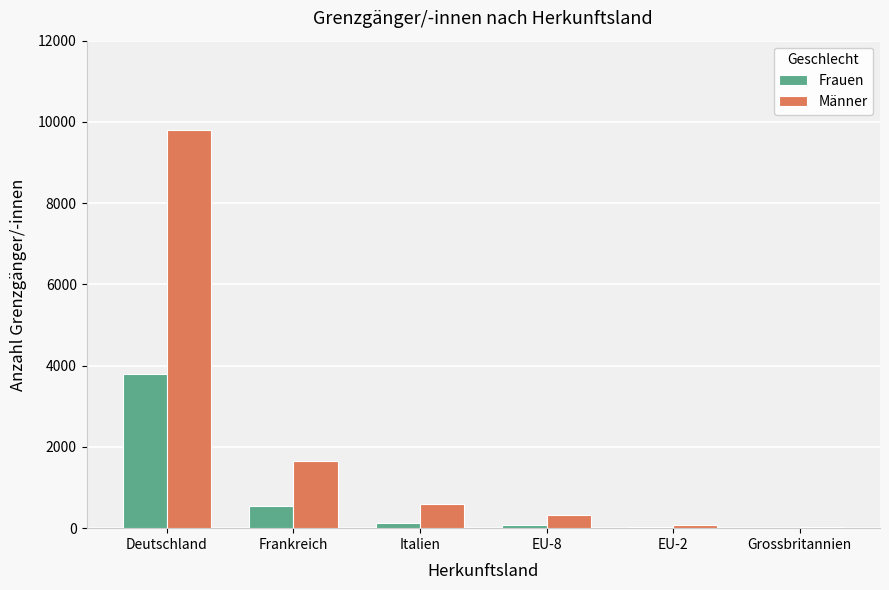

Which category has the highest value across all series?

Deutschland